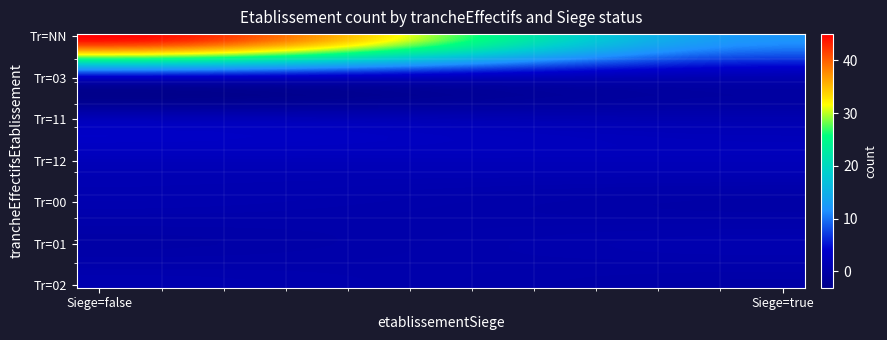

What is the greatest value displayed?

45